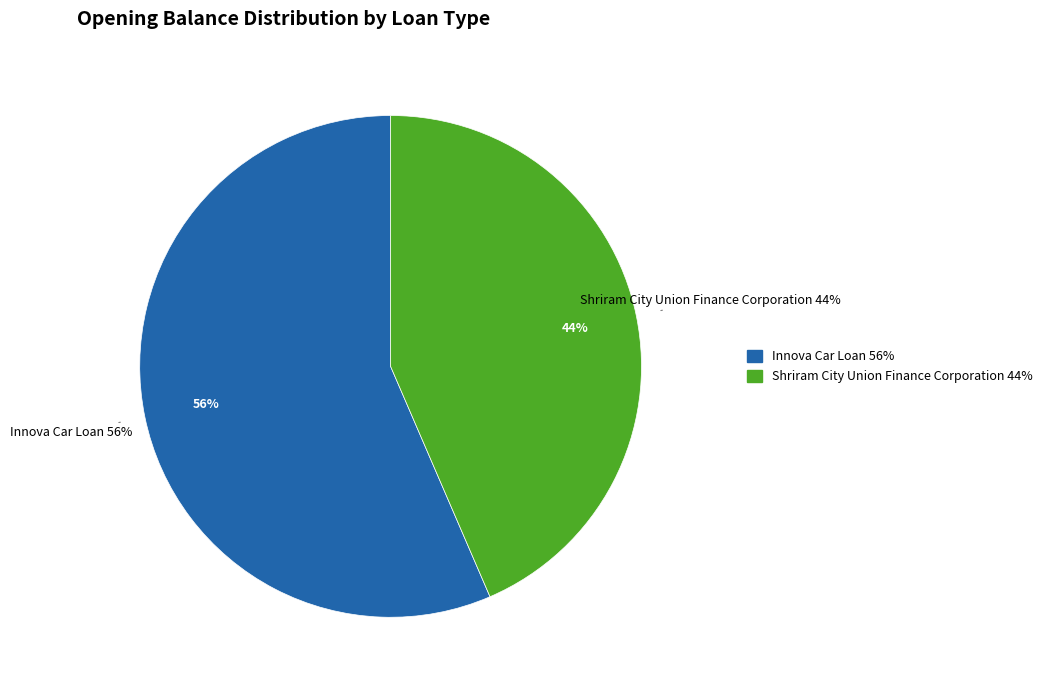

What is the change in value from Innova Car Loan to Shriram City Union Finance Corporation?

-276961